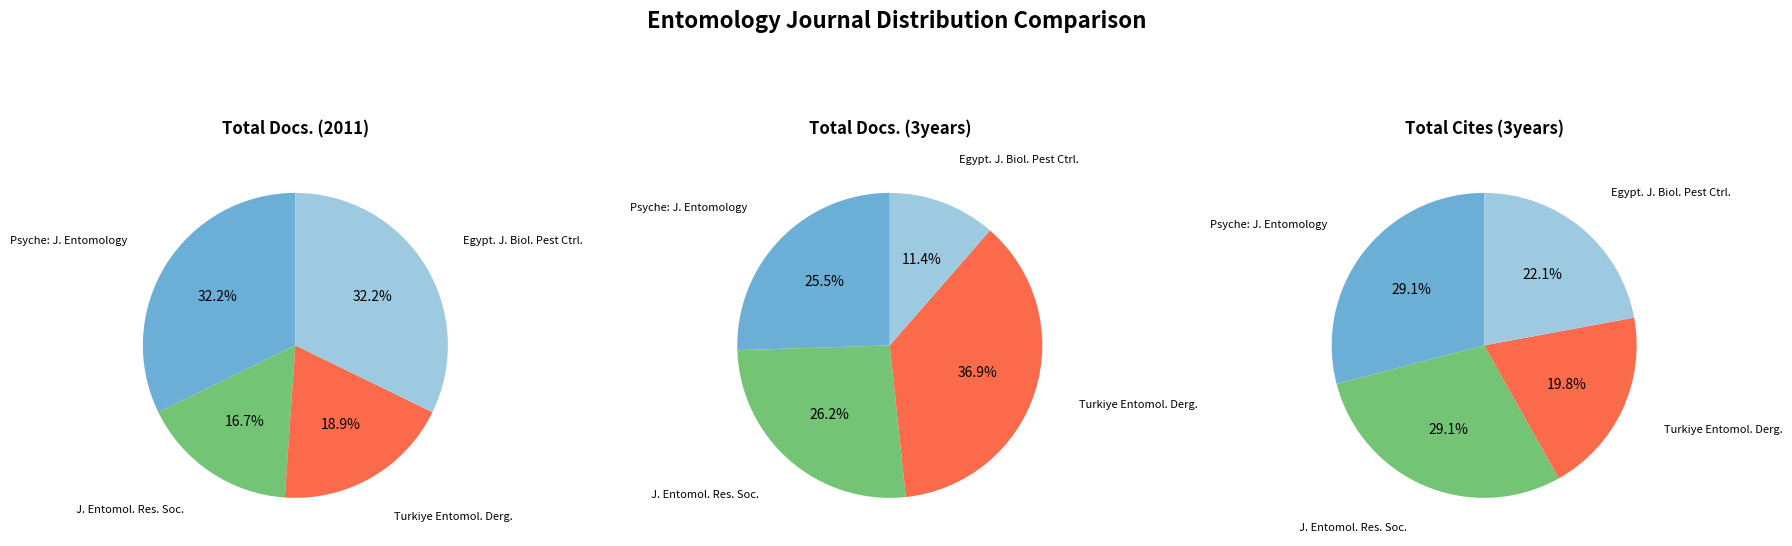

Between Turkiye Entomoloji Dergisi and Psyche: Journal of Entomology, which is larger?

Psyche: Journal of Entomology